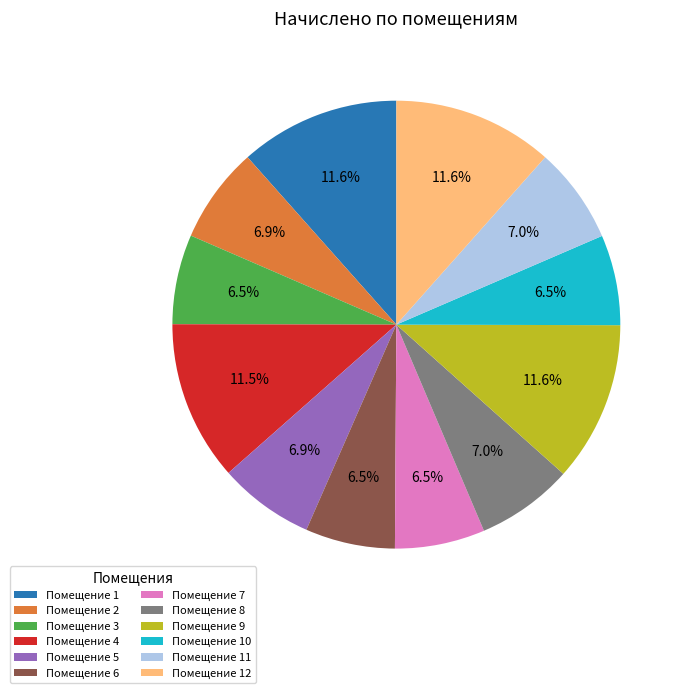

What is the ratio of the value at Помещение 8 to the value at Помещение 10?

1.1